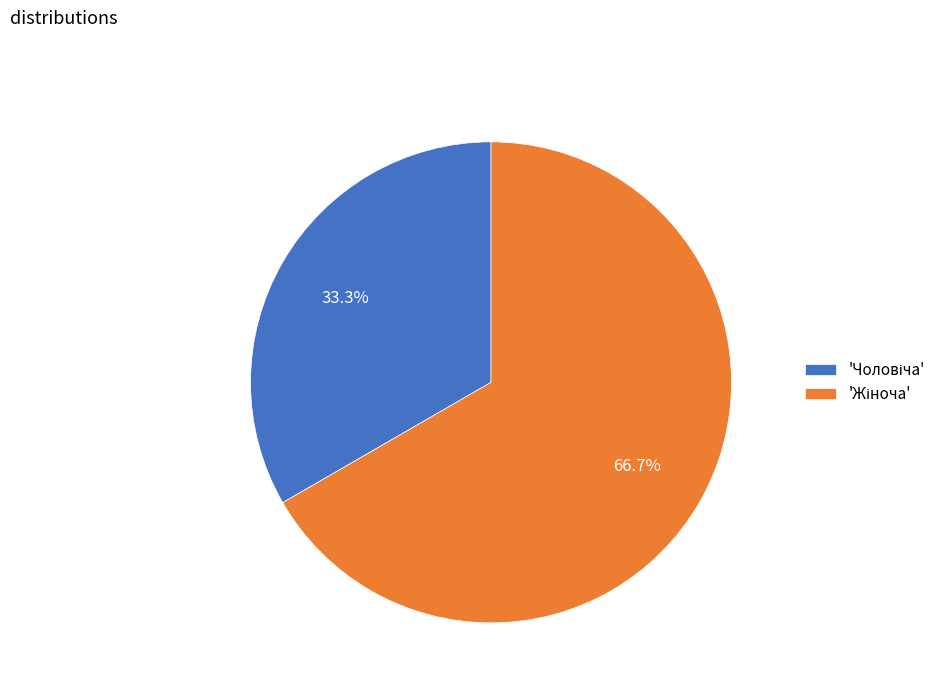

Is there any slice that represents more than half of the pie?

Yes